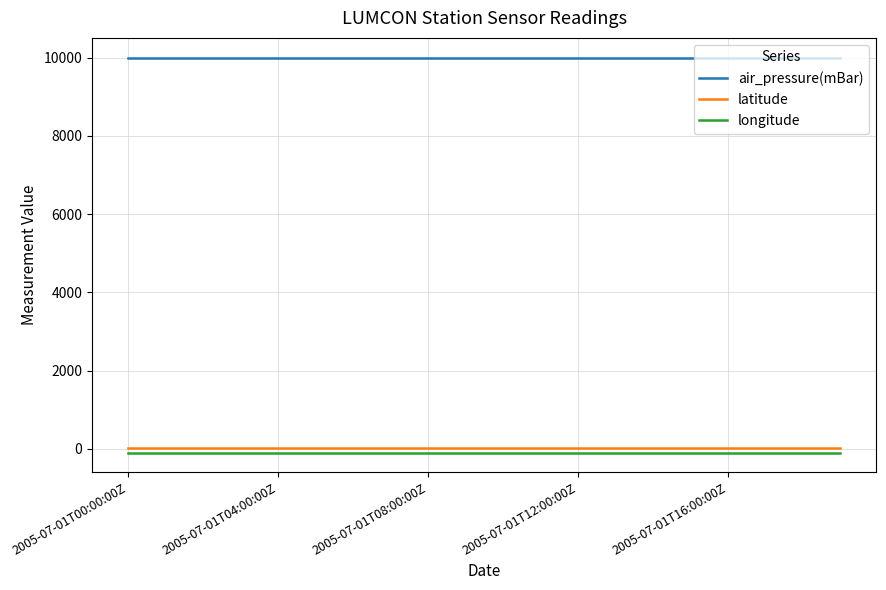

Which series has the largest total across all categories?

air_pressure(mBar)